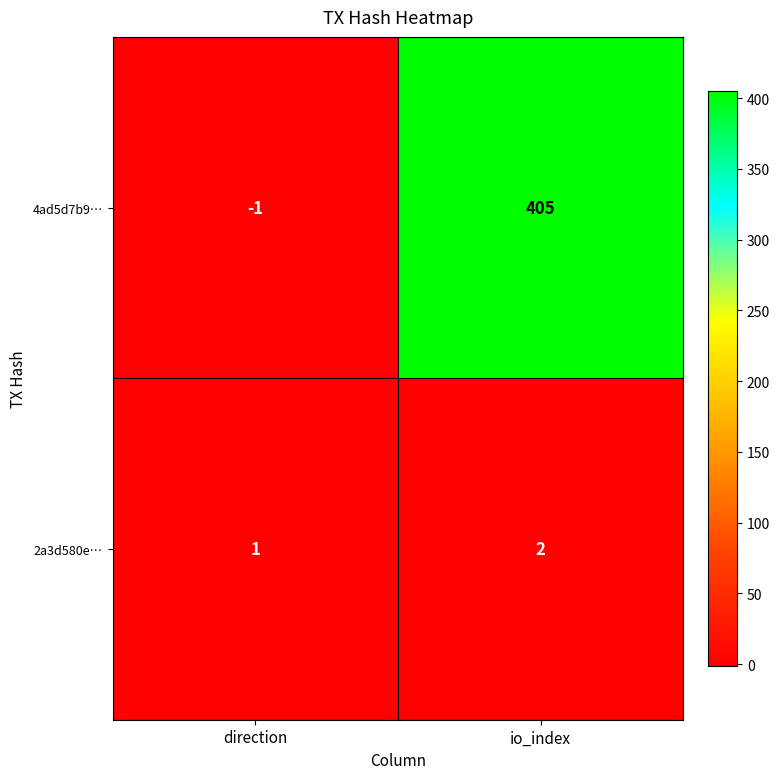

What is the sum of the 4ad5d7b9… values at io_index and direction?

404